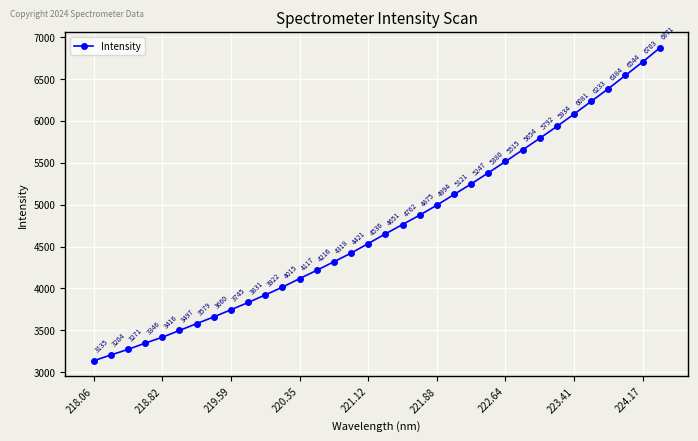

Does the chart have visible grid lines?

Yes